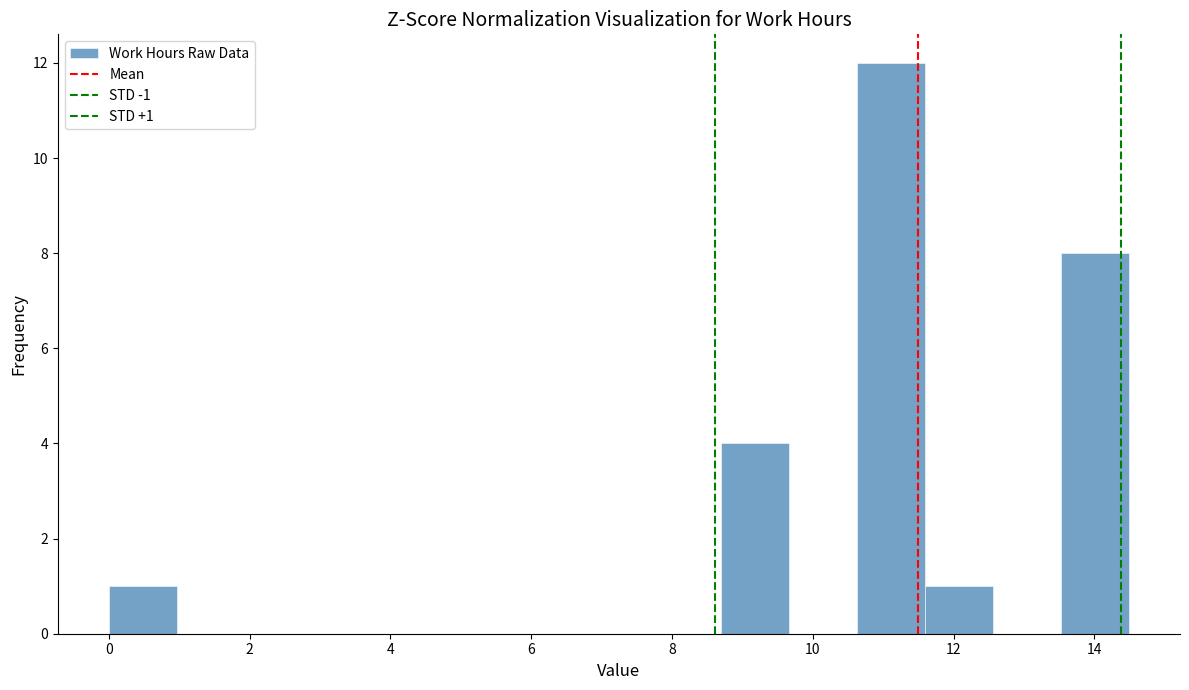

Which range on the x-axis has the tallest bar?

10.6 to 11.6